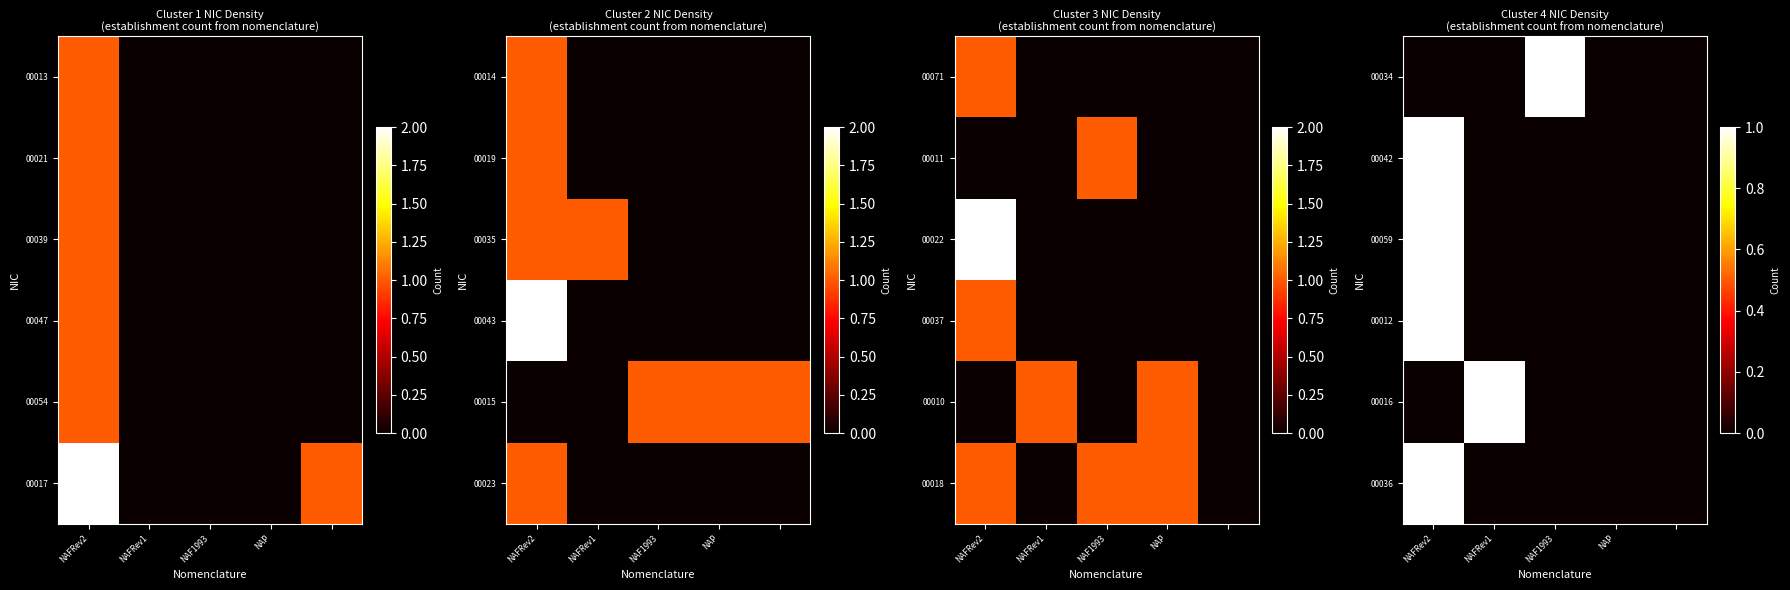

Which category has the lowest value across all series?

NAFRev2